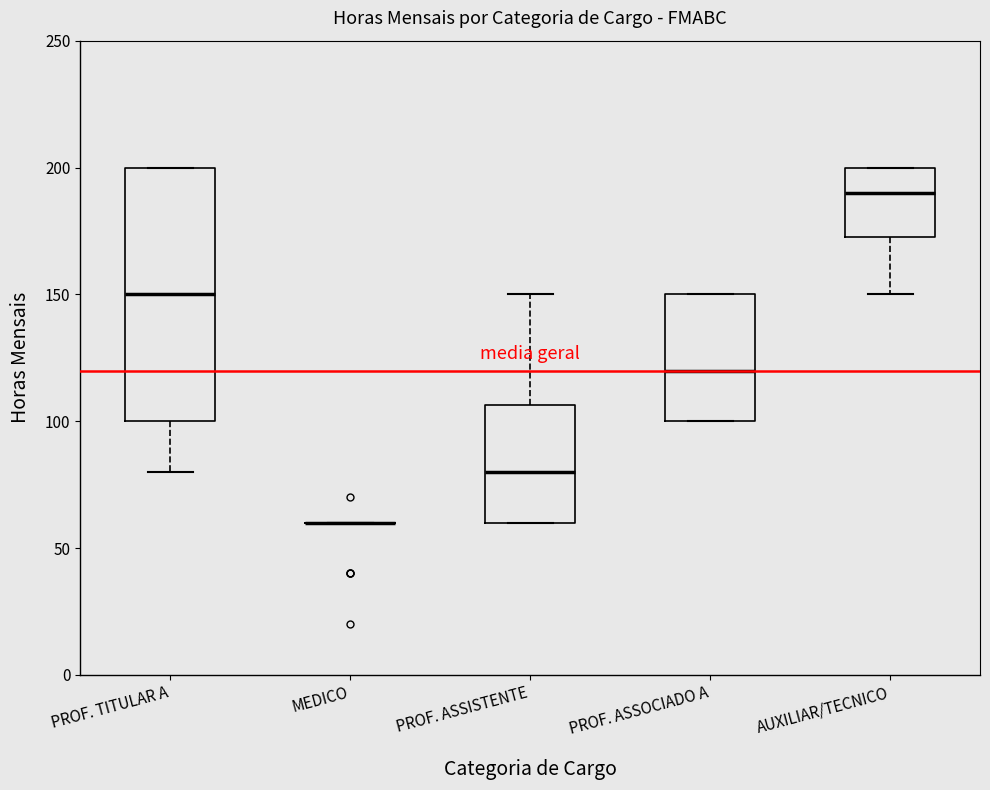

Comparing the boxes themselves (not the whiskers), which one is the tallest?

PROF. TITULAR A